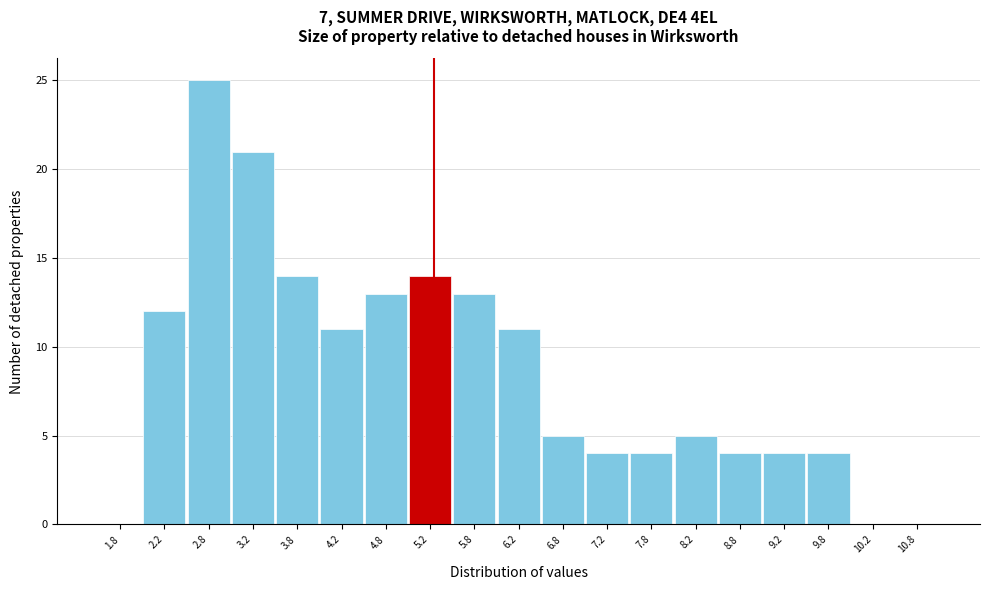

Reading left to right, transcribe this chart: for each bar, give the range it covers on the x-axis and its height. The values are not printed on the chart, so give them approximately, as read against the axis.

1.5 to 2.0: 0
2.0 to 2.5: 12
2.5 to 3.0: 25
3.0 to 3.5: 21
3.5 to 4.0: 14
4.0 to 4.5: 11
4.5 to 5.0: 13
5.0 to 5.5: 14
5.5 to 6.0: 13
6.0 to 6.5: 11
6.5 to 7.0: 5
7.0 to 7.5: 4
7.5 to 8.0: 4
8.0 to 8.5: 5
8.5 to 9.0: 4
9.0 to 9.5: 4
9.5 to 10.0: 4
10.0 to 10.5: 0
10.5 to 11.0: 0